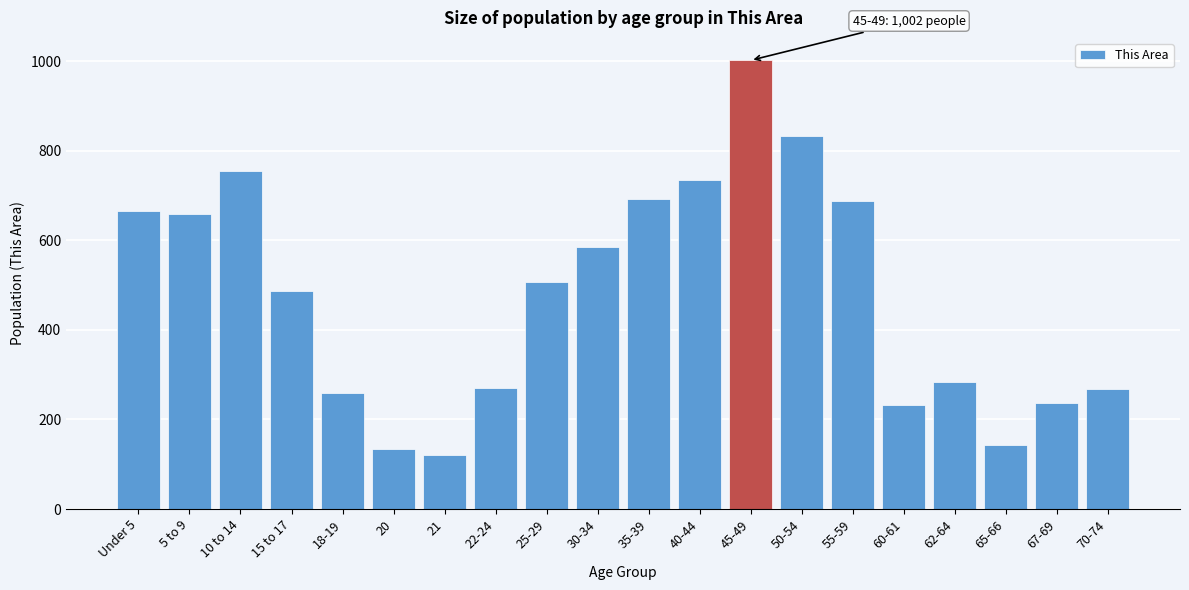

At which category does the chart reach its peak across all series?

45-49